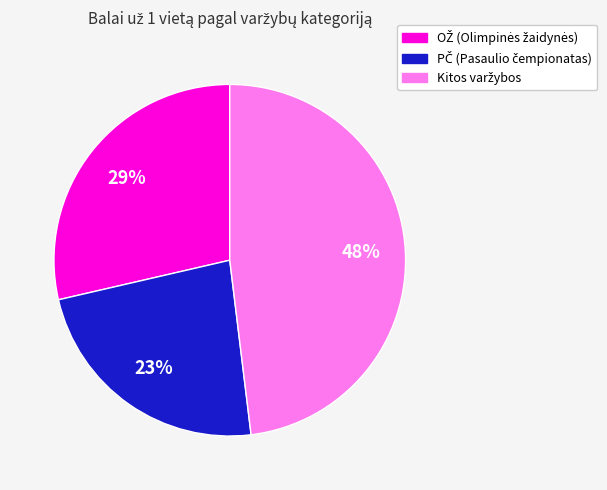

Is there a majority slice in this chart?

No